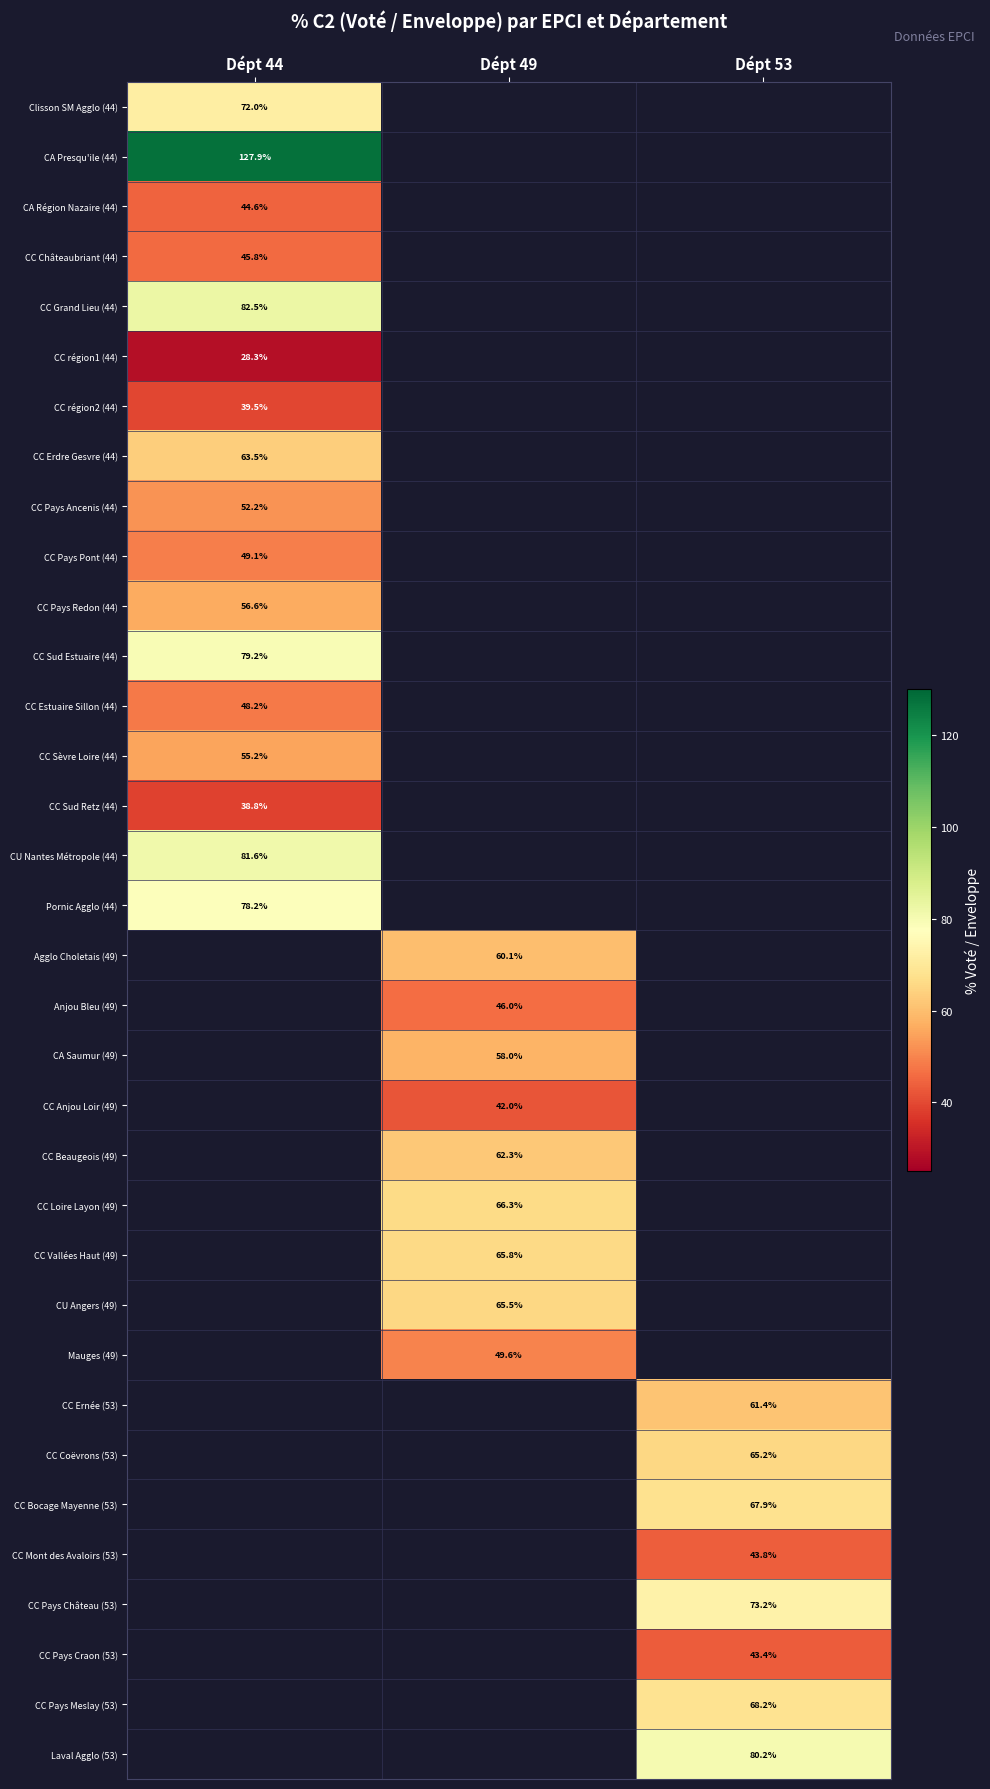

Is the value of CC Erdre Gesvre (44) at Dépt 44 greater than the value of CC Pays Meslay (53) at Dépt 53?

No